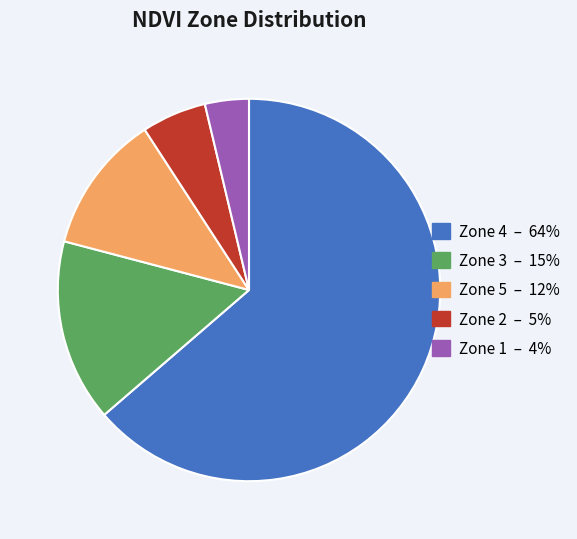

How many slices are in this pie chart?

5